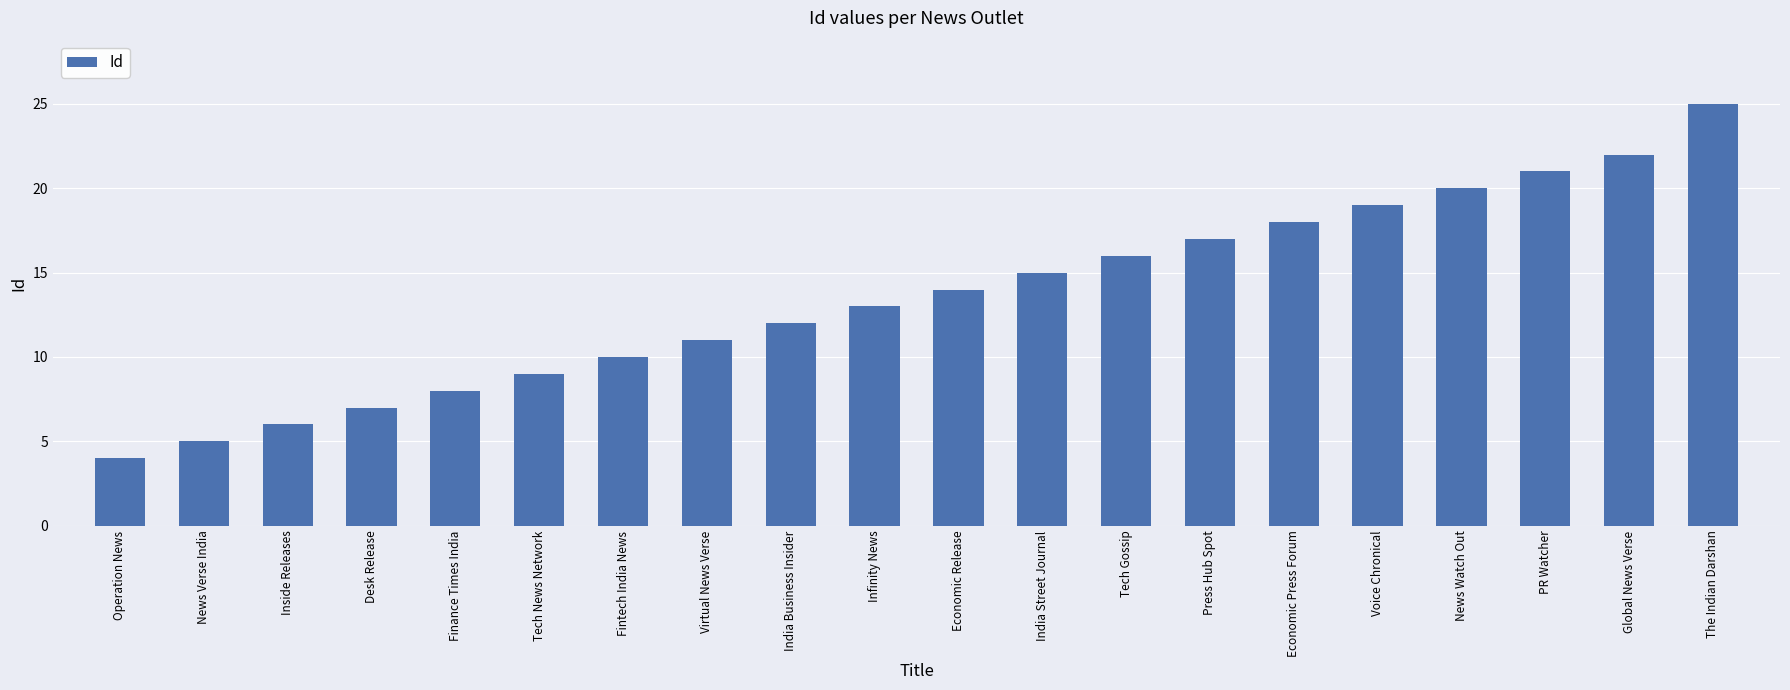

Rank the categories by value from highest to lowest.

The Indian Darshan, Global News Verse, PR Watcher, News Watch Out, Voice Chronical, Economic Press Forum, Press Hub Spot, Tech Gossip, India Street Journal, Economic Release, Infinity News, India Business Insider, Virtual News Verse, Fintech India News, Tech News Network, Finance Times India, Desk Release, Inside Releases, News Verse India, Operation News